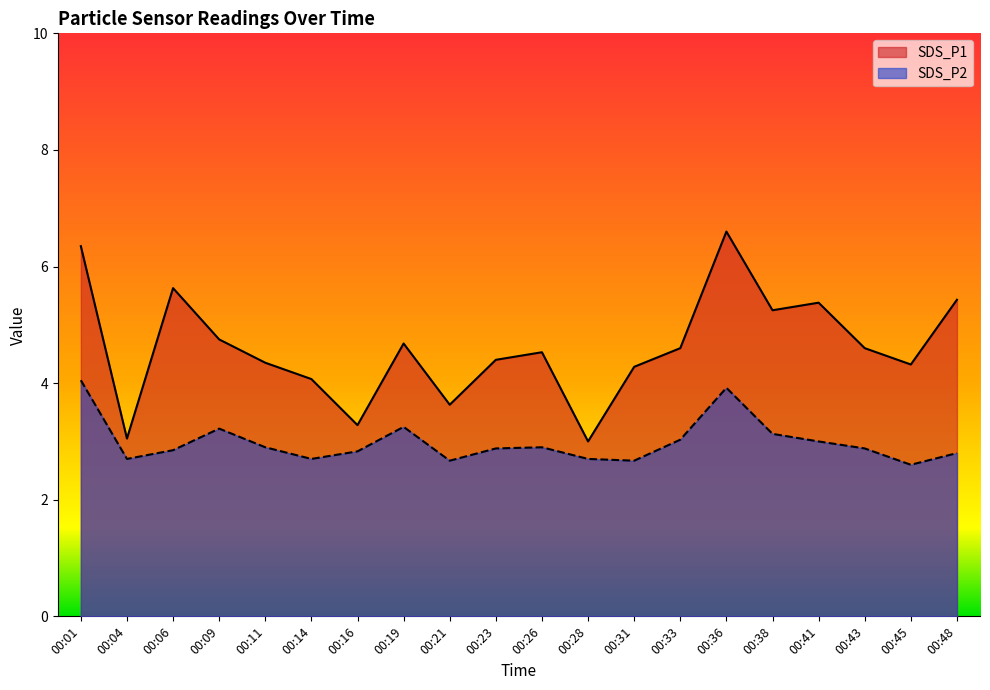

What is the value of the SDS_P1 point at the 10th from the left?

4.4